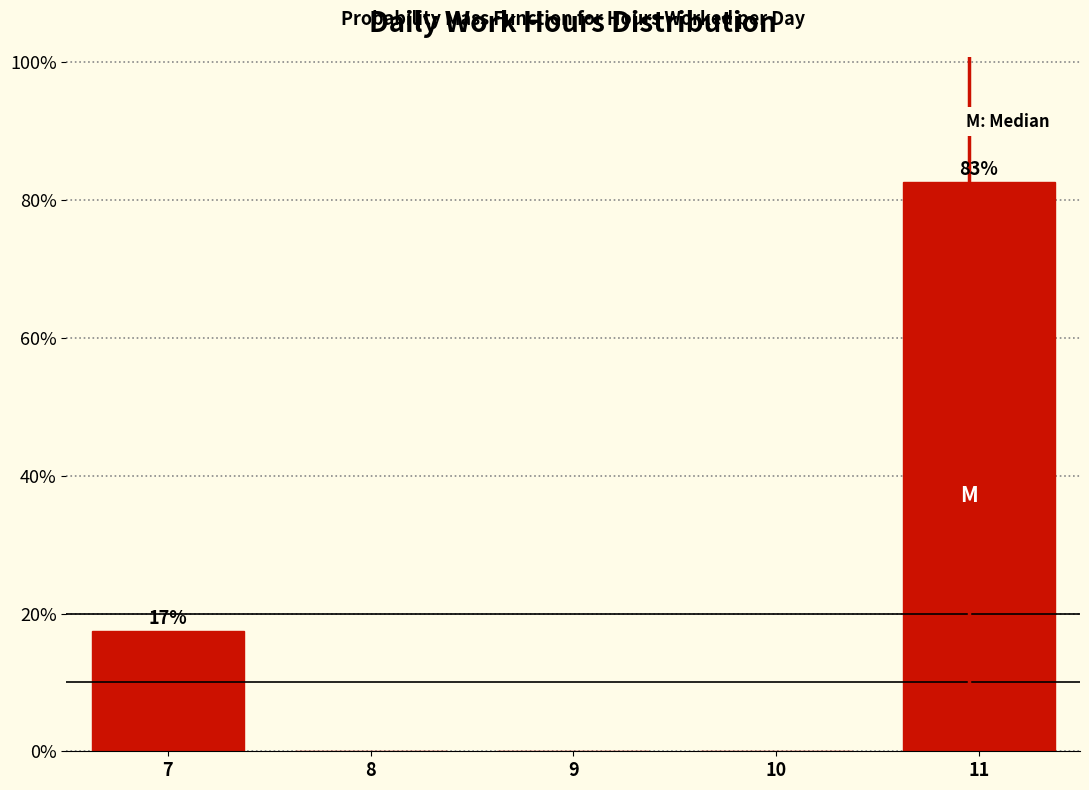

Reading right to left, what are all the values shown in this chart?

11=82.6	10=0.0	9=0.0	8=0.0	7=17.4